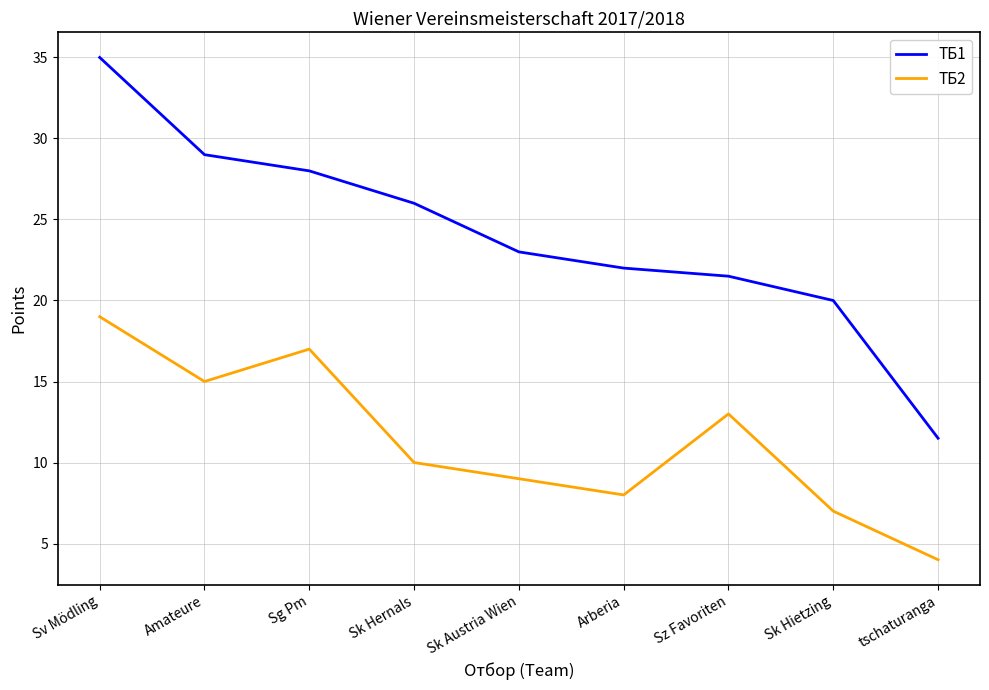

What is the average value of the ТБ1 series?

24.0